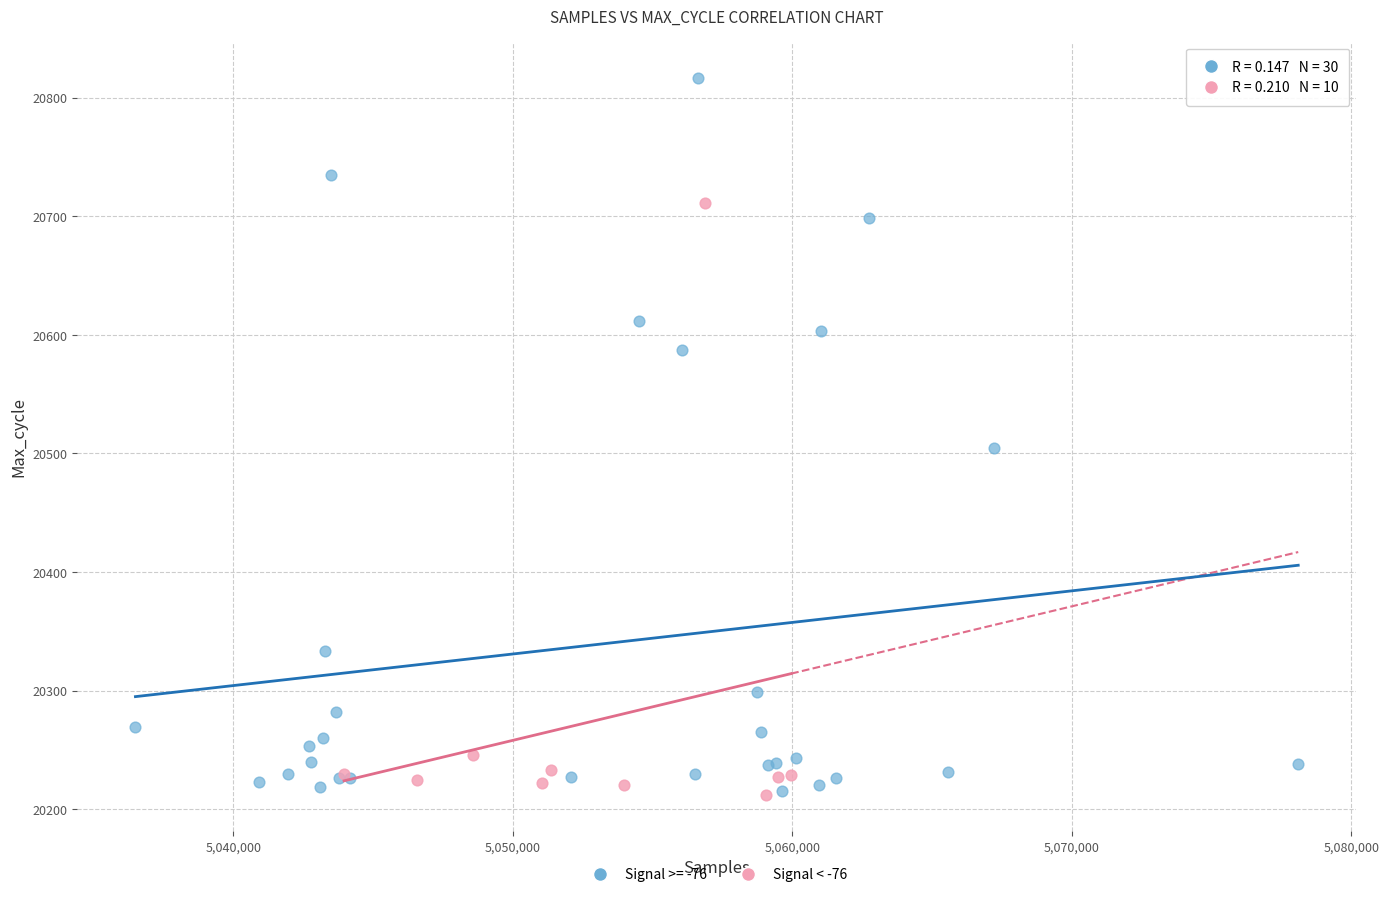

Which series reaches the maximum Y coordinate?

Signal >= -76